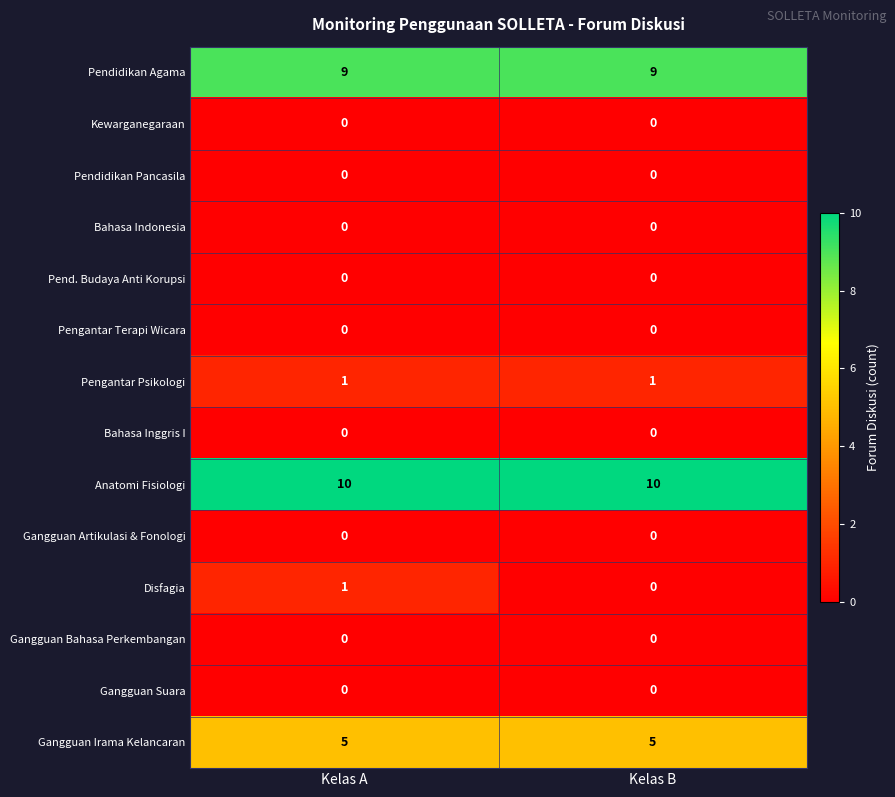

What is the maximum value shown in the chart?

10